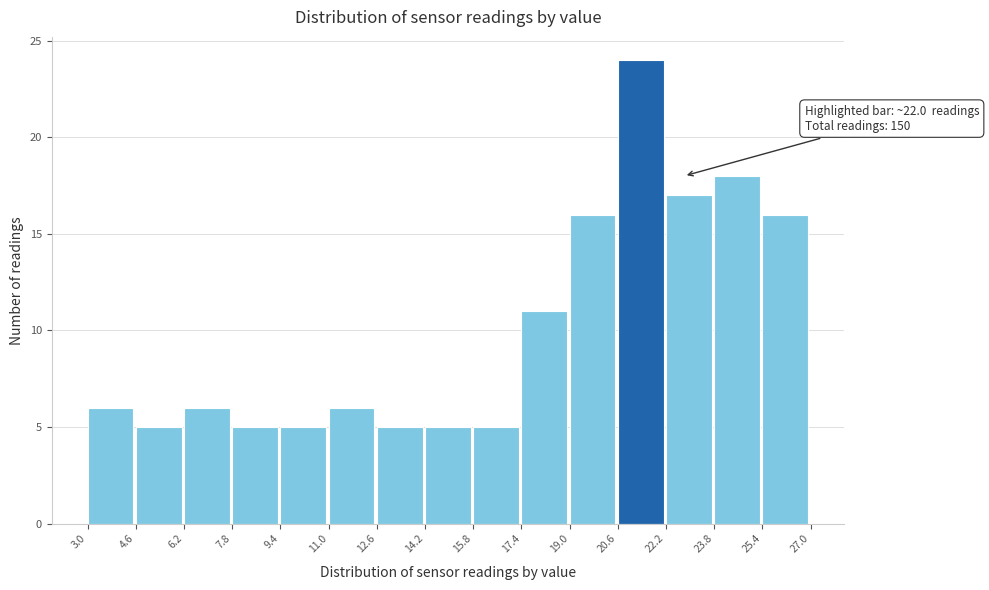

Over which range of the x-axis is the bar tallest?

20.6 to 22.2